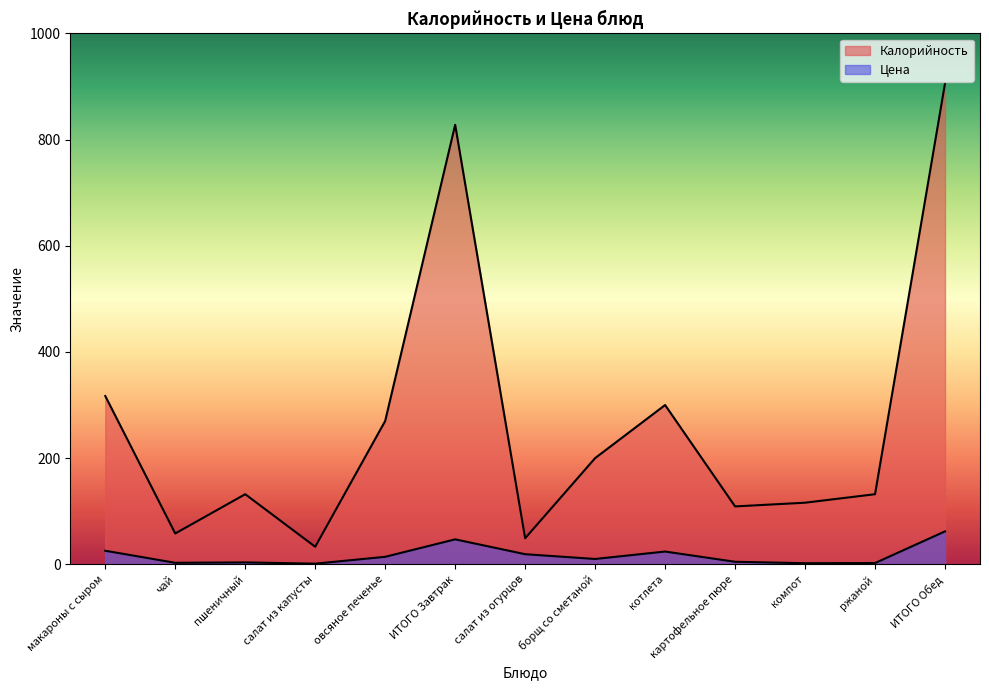

Which has a higher value, овсяное печенье or ржаной?

овсяное печенье